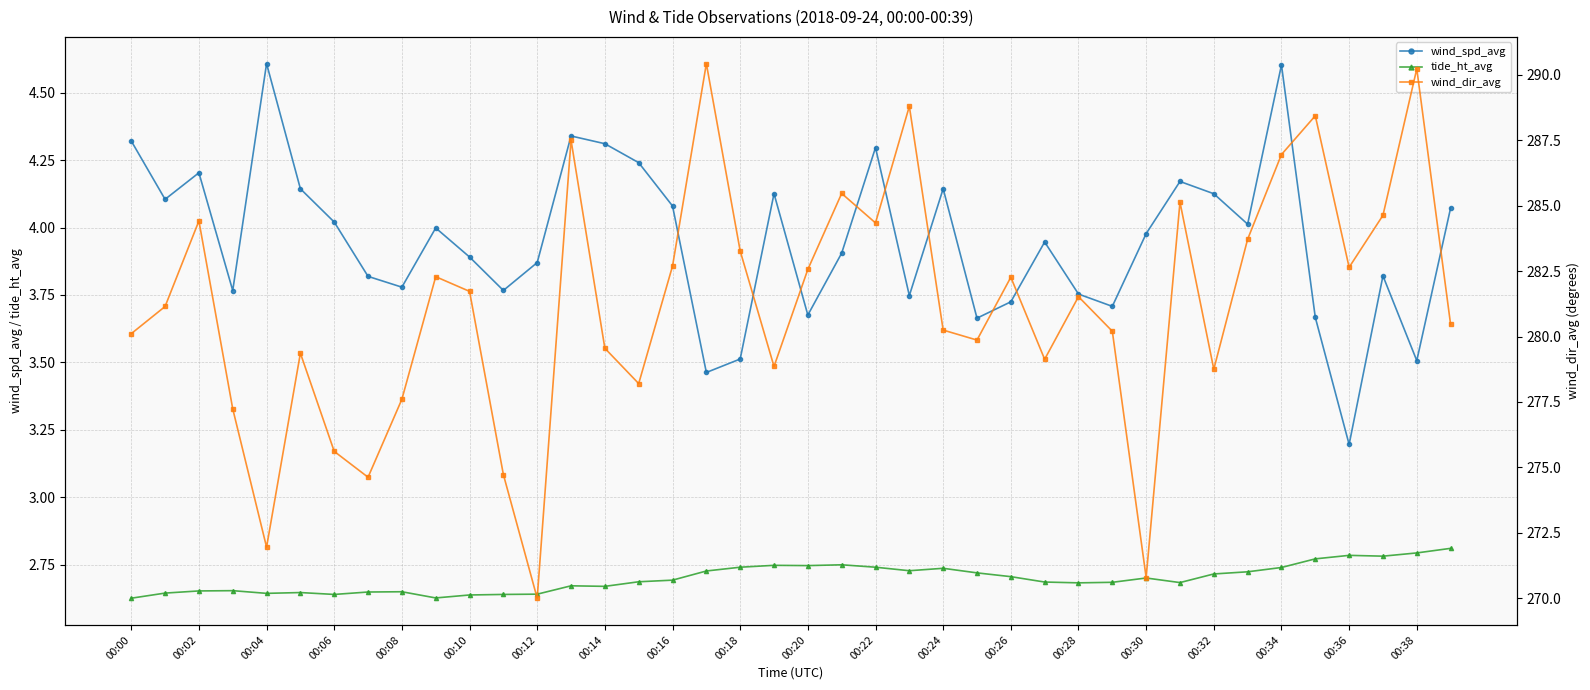

What is the total value across all series at 31?

292.0